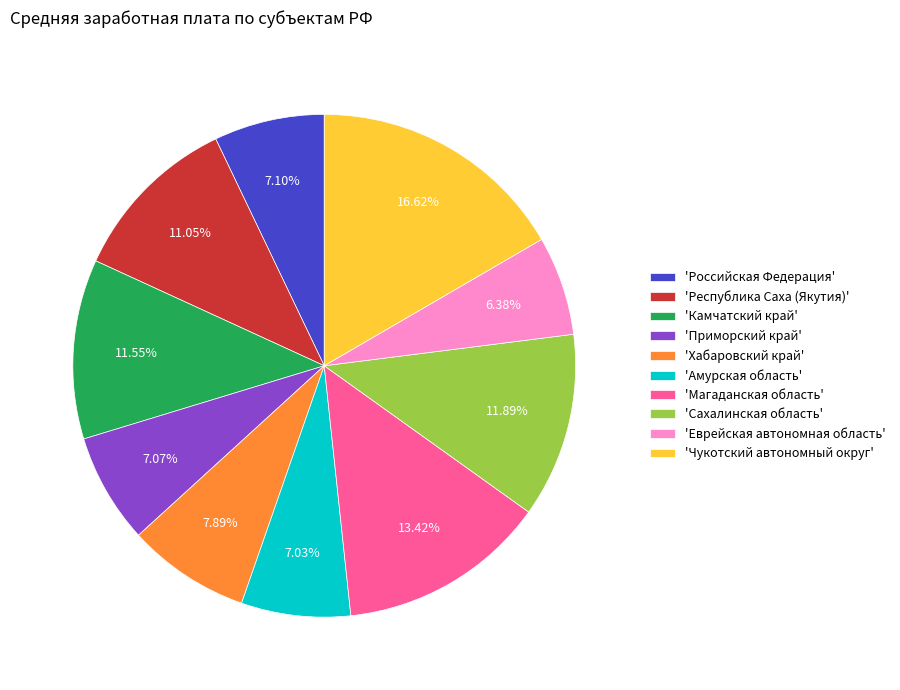

What is the ratio of the value at 'Республика Саха (Якутия)' to the value at 'Сахалинская область'?

0.9